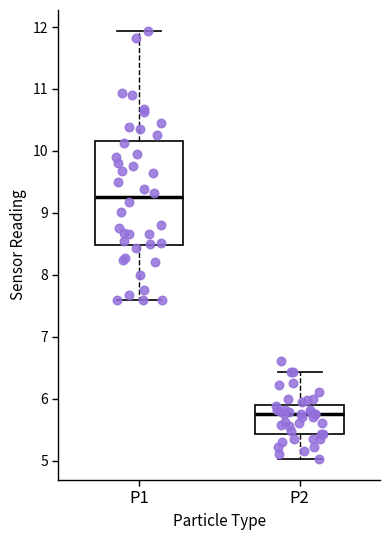

Reading left to right, transcribe this box plot: for each box, give where its median line is, the range the box spans, and where its two whiskers end, as read against the y-axis. The values are not printed on the chart, so give them approximately, as read against the axis.

P1: median 9.3, box 8.5 to 10.2, whiskers 7.6 to 11.9
P2: median 5.8, box 5.4 to 5.9, whiskers 5.0 to 6.4